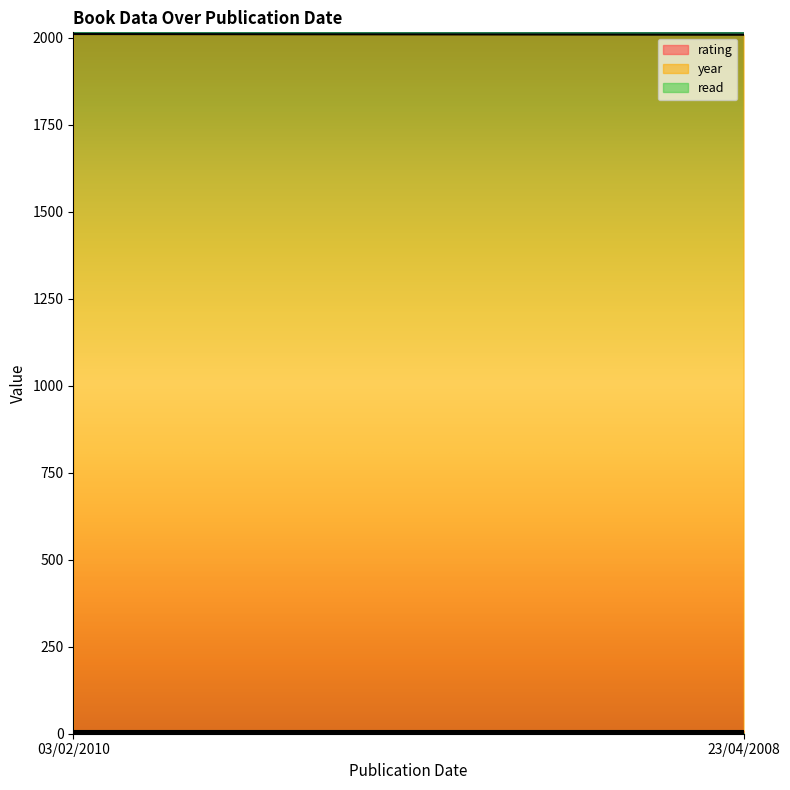

Reading right to left, what are all the values shown in this chart?

rating: 8	8
year: 2008	2010
read: 1	1